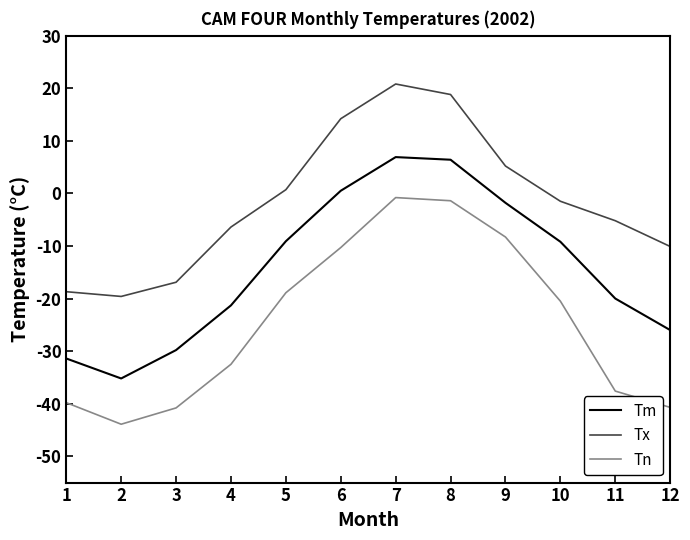

What are all the series names shown in the legend?

Tm, Tx, Tn